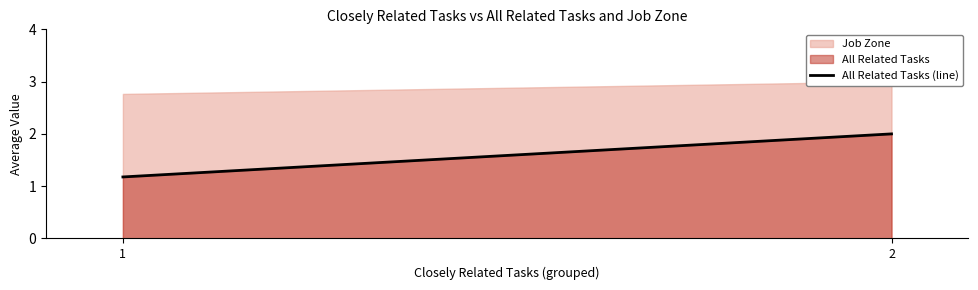

The chart shows a value of 1.2 at 1. True or false?

True